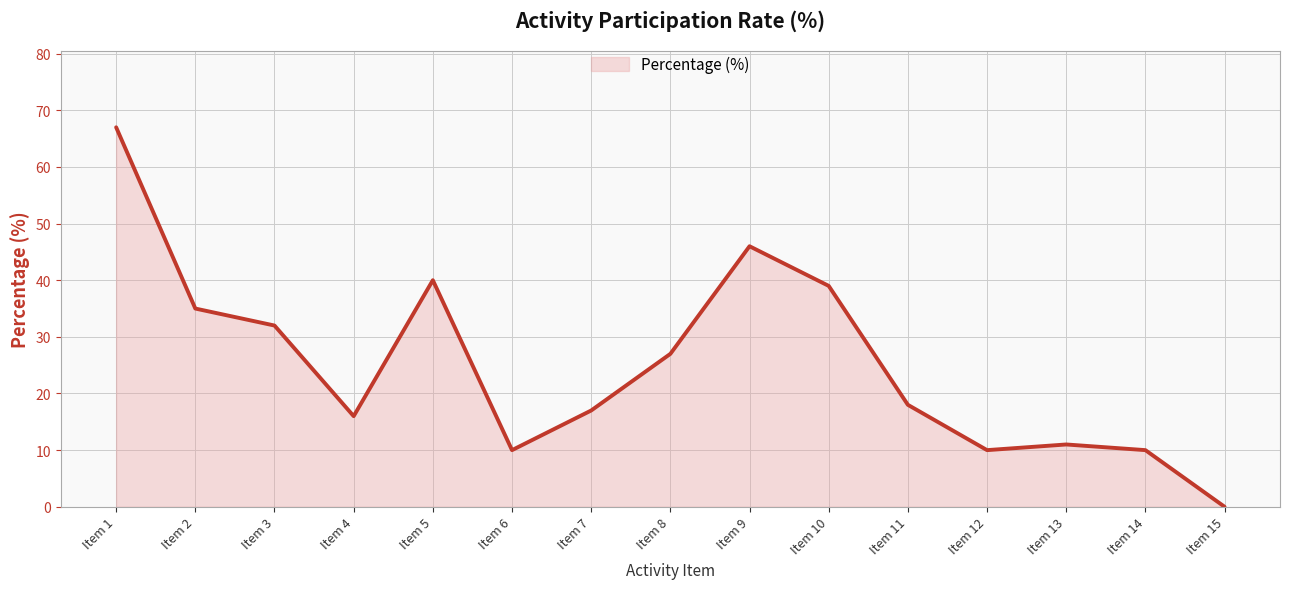

Read the value at Item 13, to the nearest 5.

10